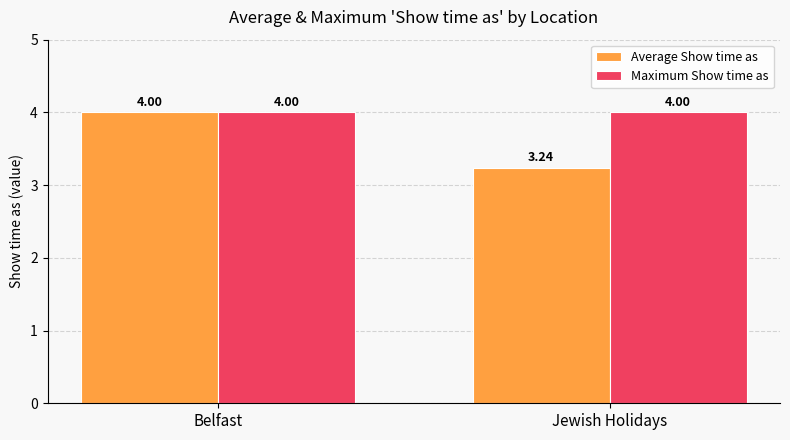

The Maximum Show time as series shows 4.0 at Jewish Holidays. True or false?

True